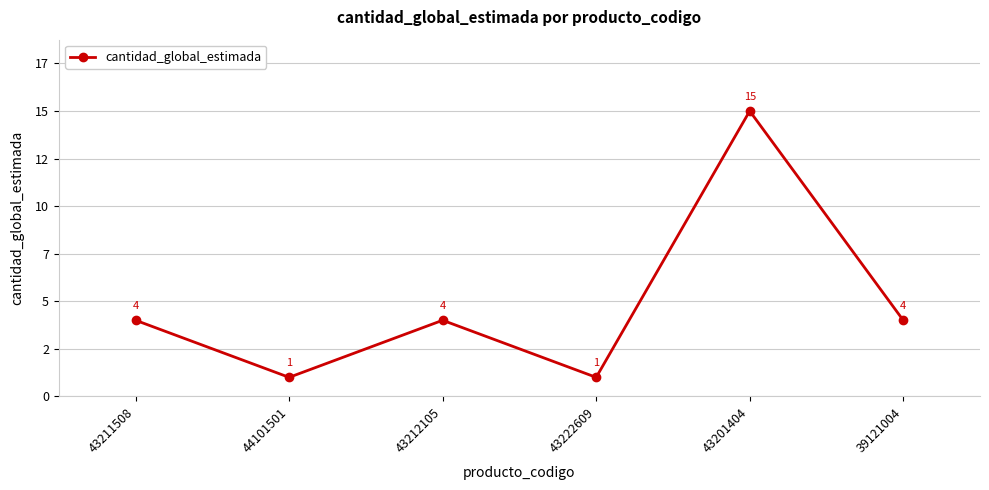

How many lines are shown in the chart?

1